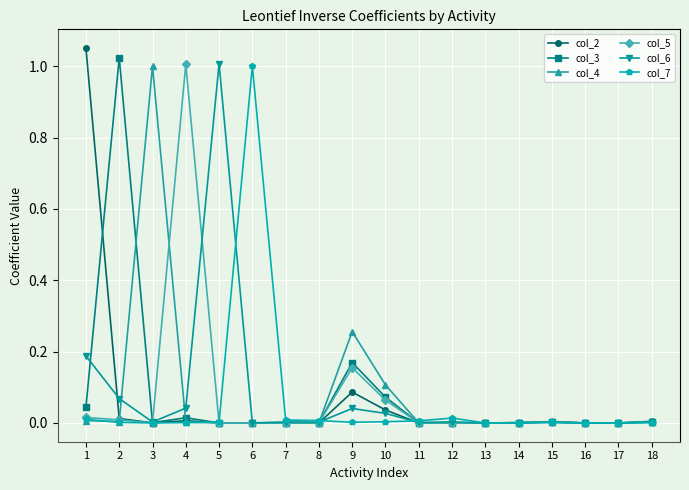

How many lines are shown in the chart?

6